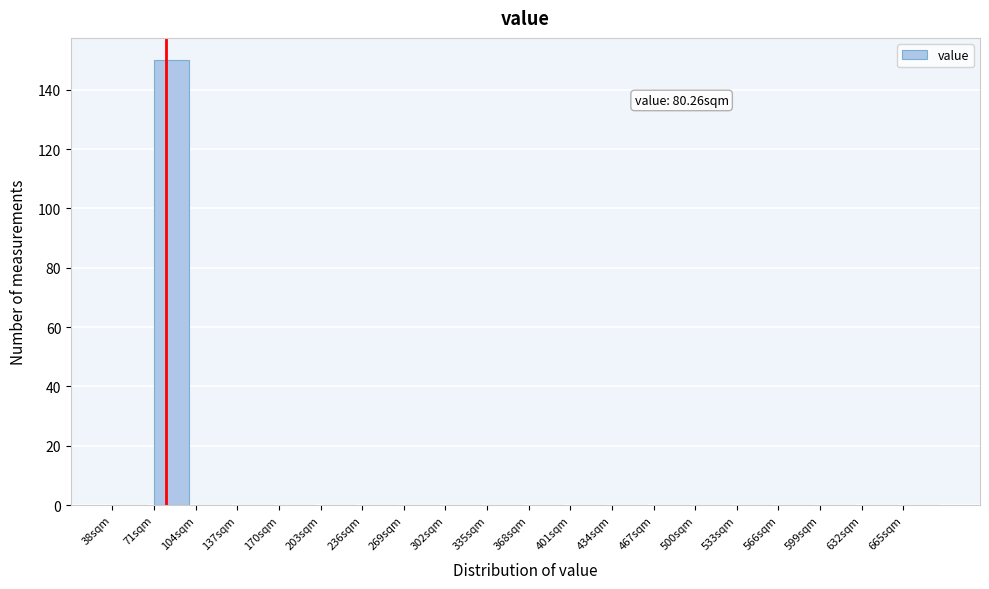

Which range on the x-axis has the tallest bar?

71 to 104